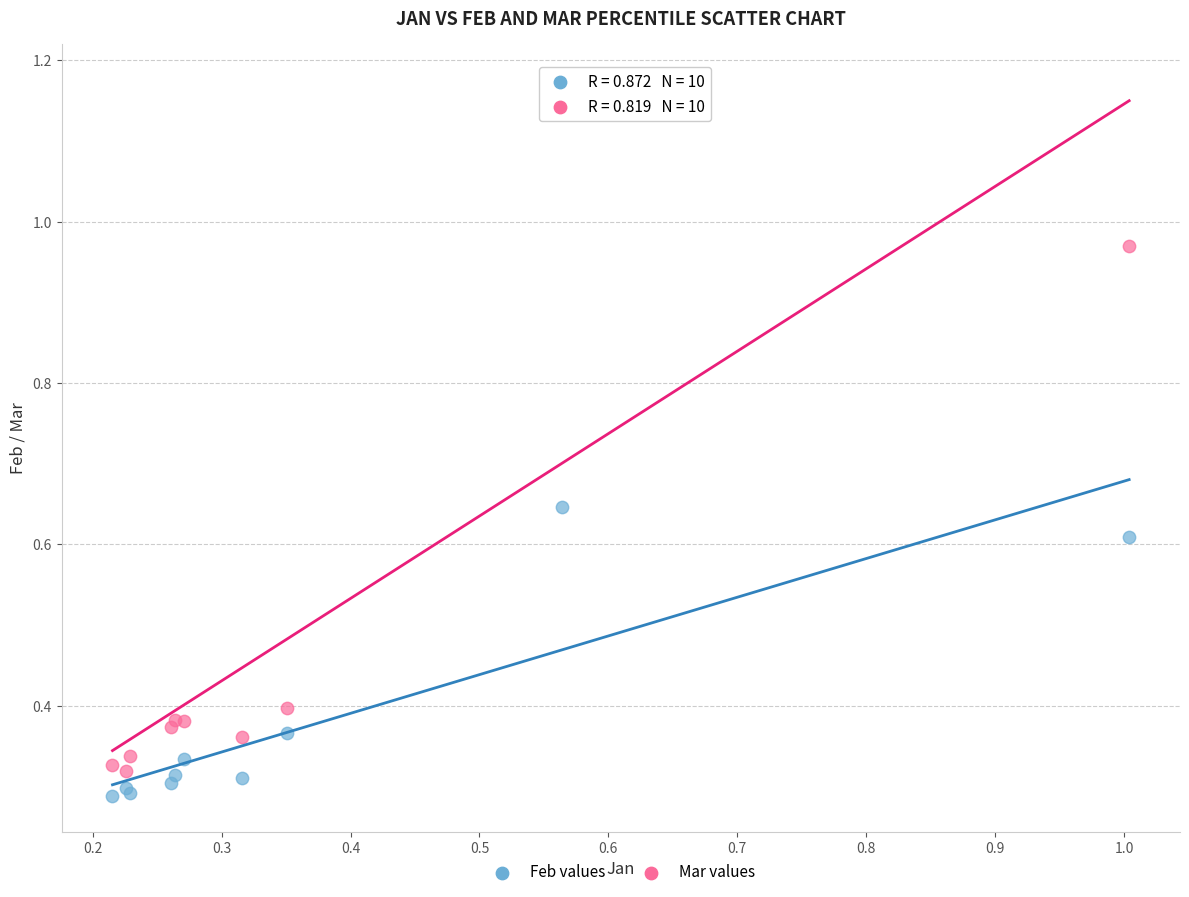

What is the X range (max minus min) for the scatter plot?

0.8